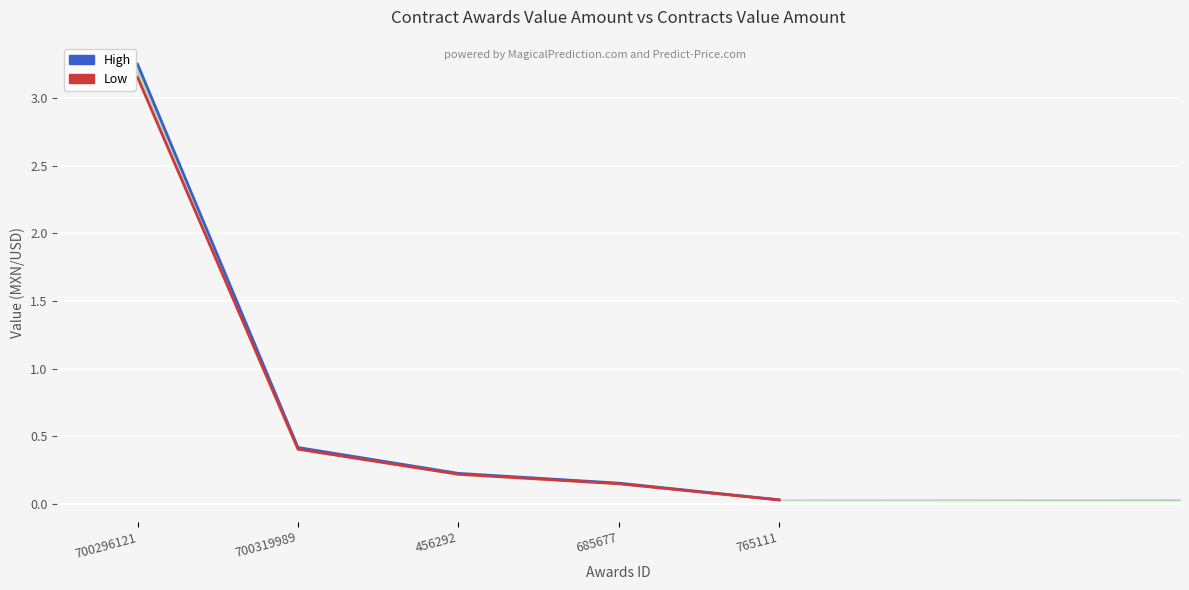

What is the label of the 3rd point from the left?

456292